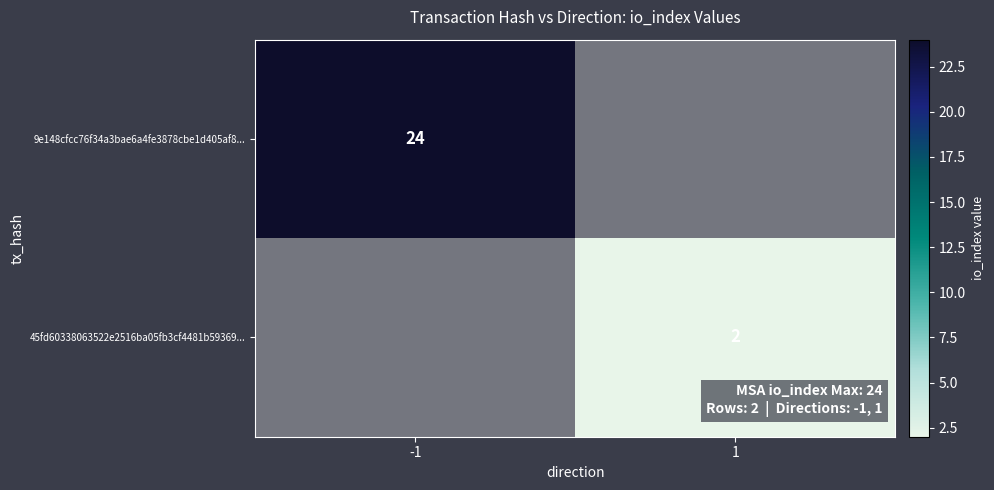

True or false: 45fd60338063522e2516ba05fb3cf4481b59369... has a value of 3 at 1.

False